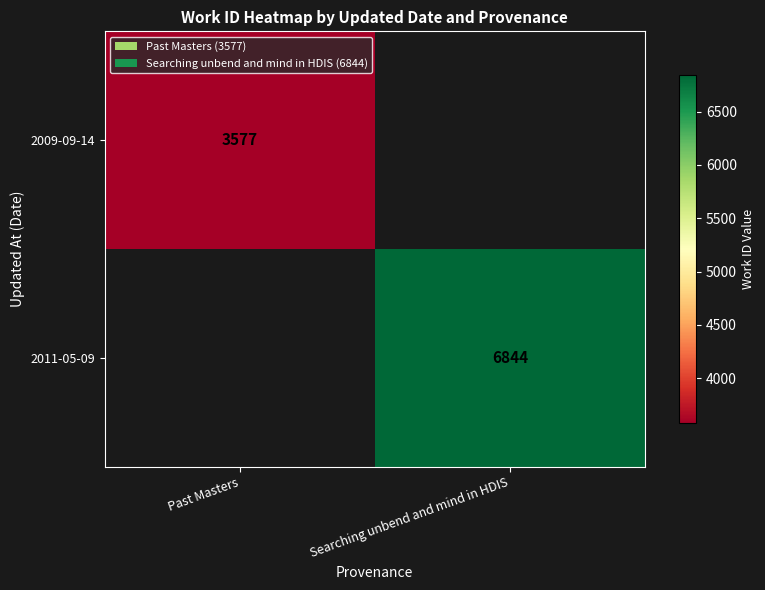

What is the greatest value displayed?

6844.0